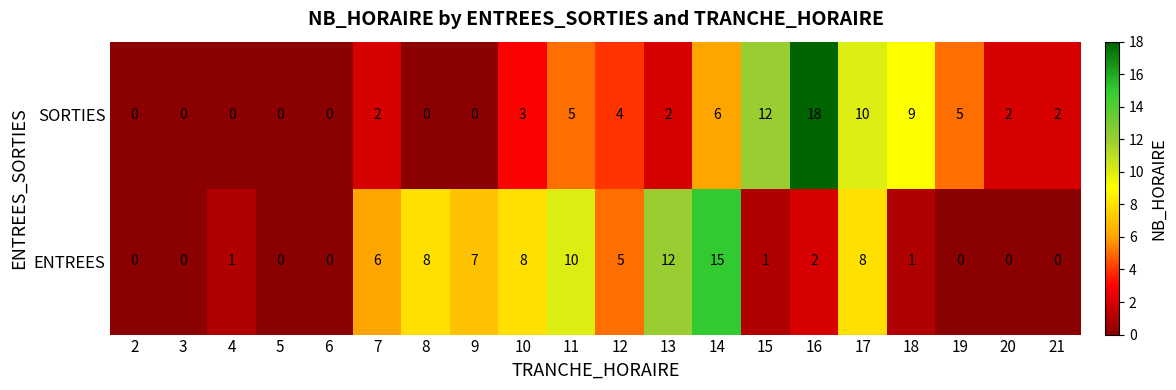

What is the maximum value shown in the chart?

18